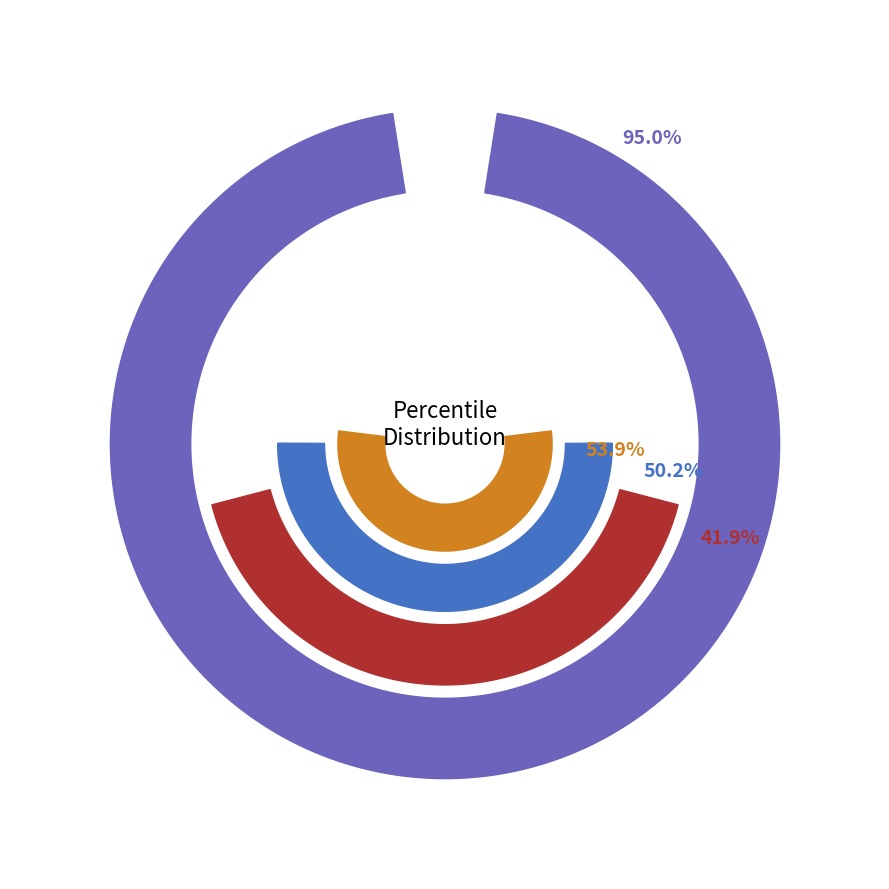

To the nearest percent, what is the difference between the pct35 and pct85 slice percentages?

3%